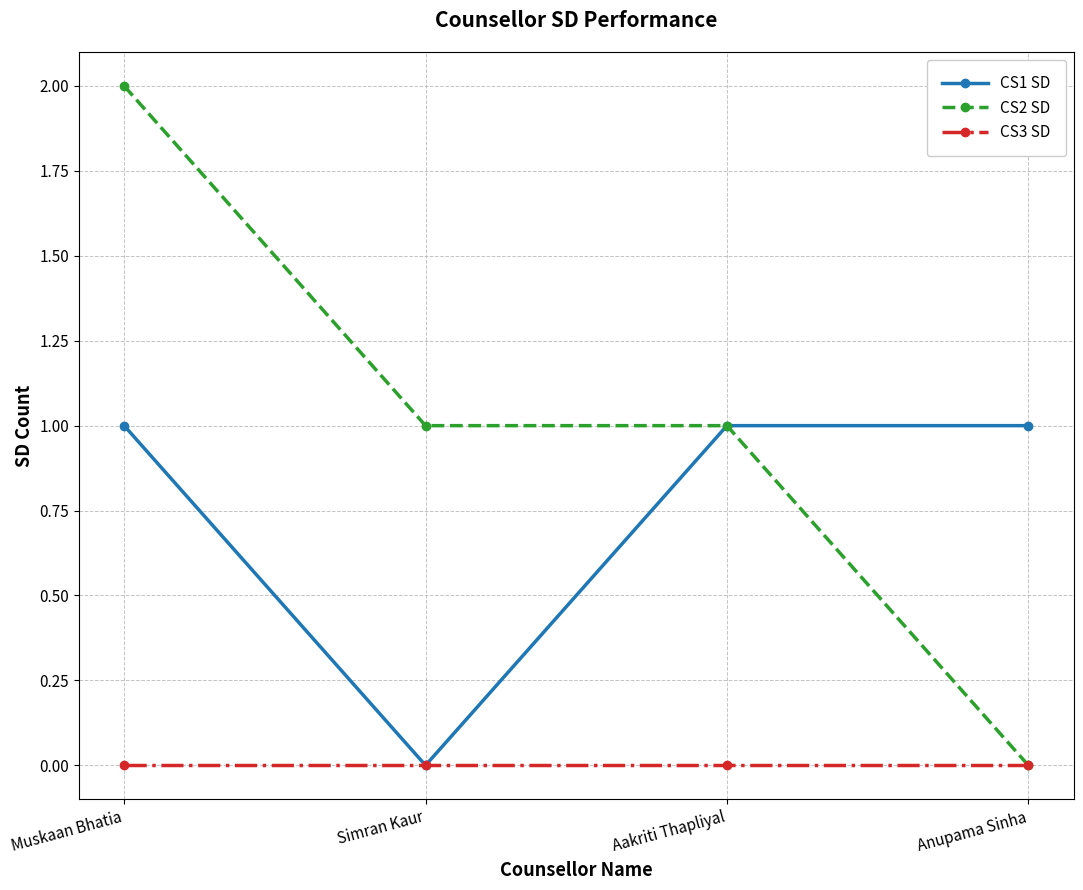

What is the sum of all CS2 SD values?

4